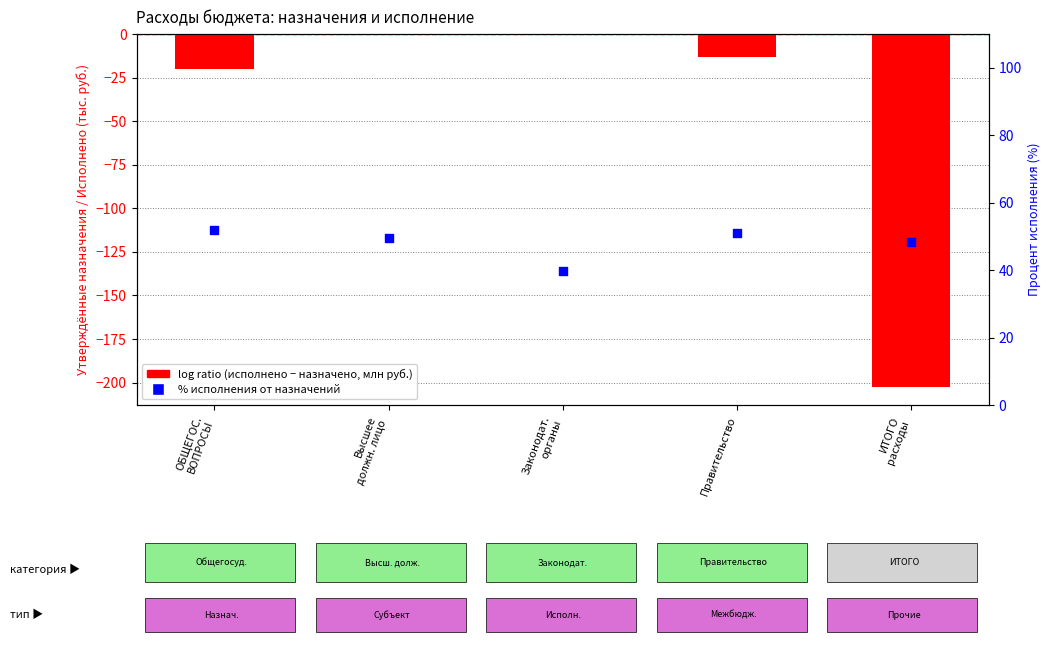

At how many categories does at least one series exceed 21?

5